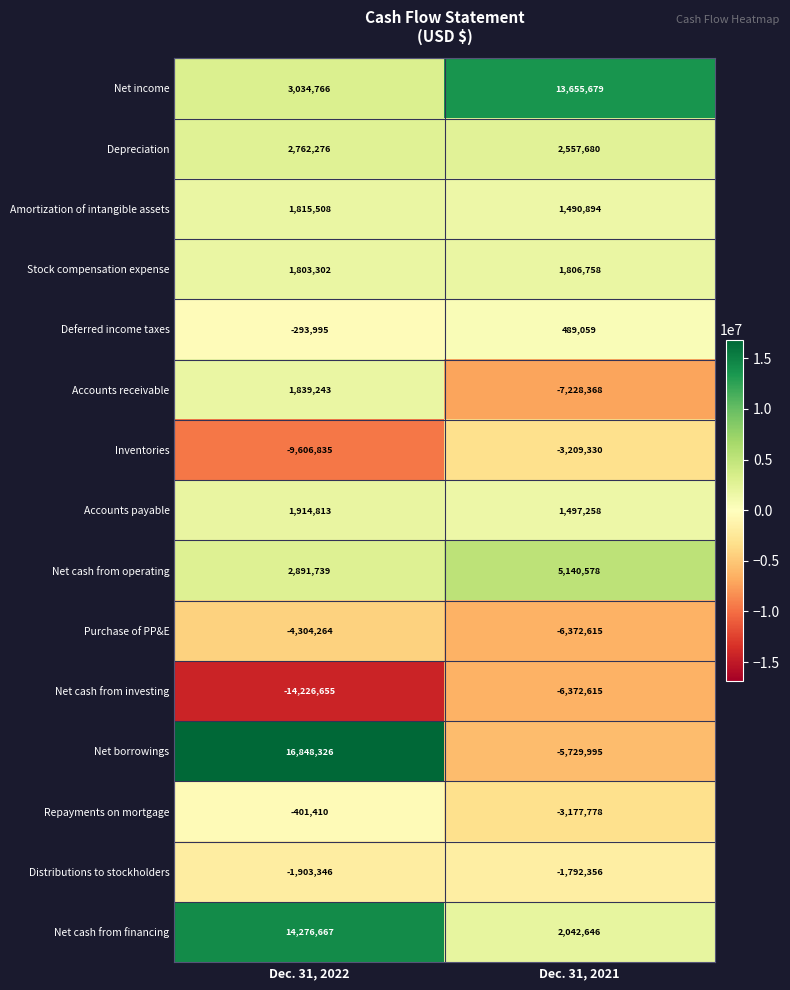

How many series are shown in this chart?

15